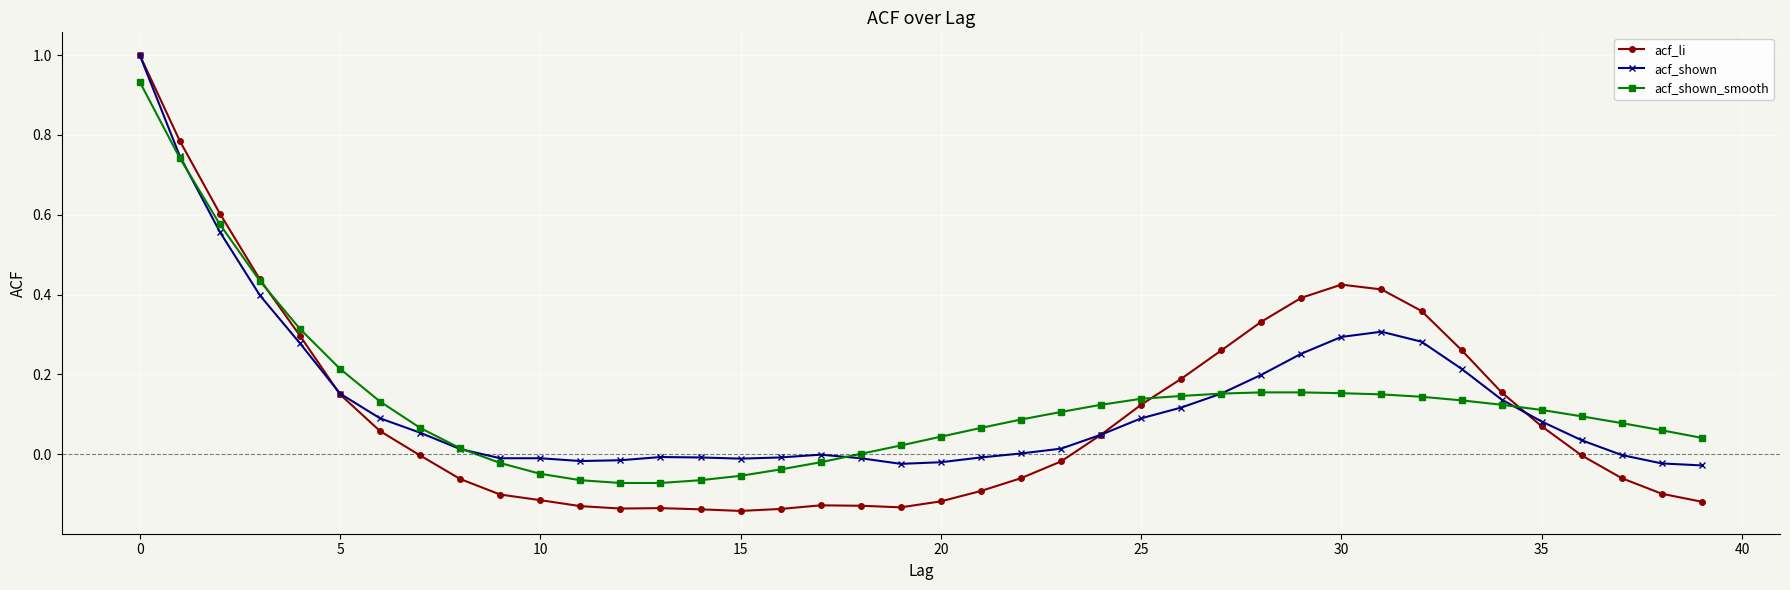

Which series has the largest range (max minus min)?

acf_li